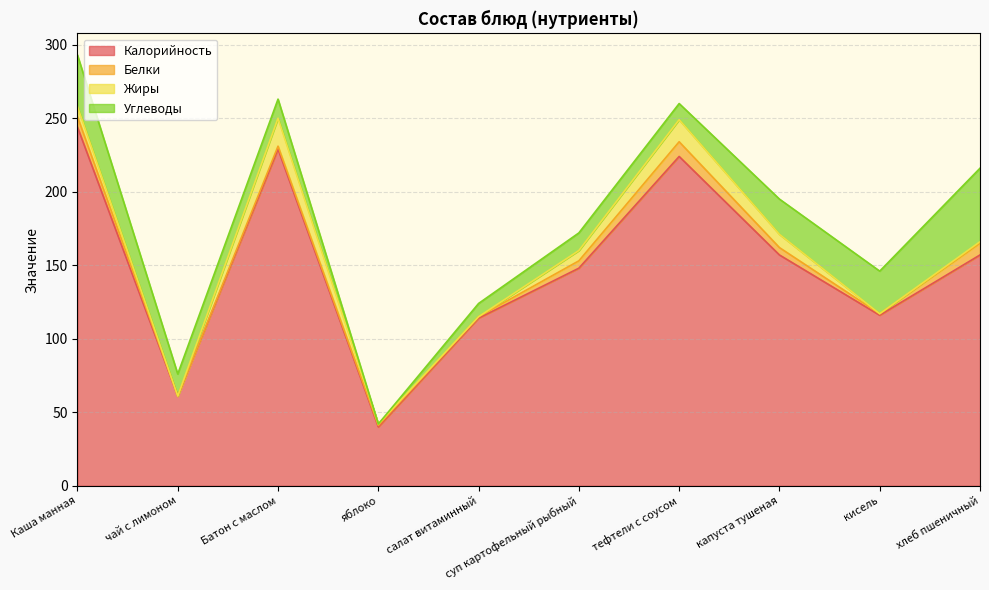

How many Белки values are between 1 and 7?

7